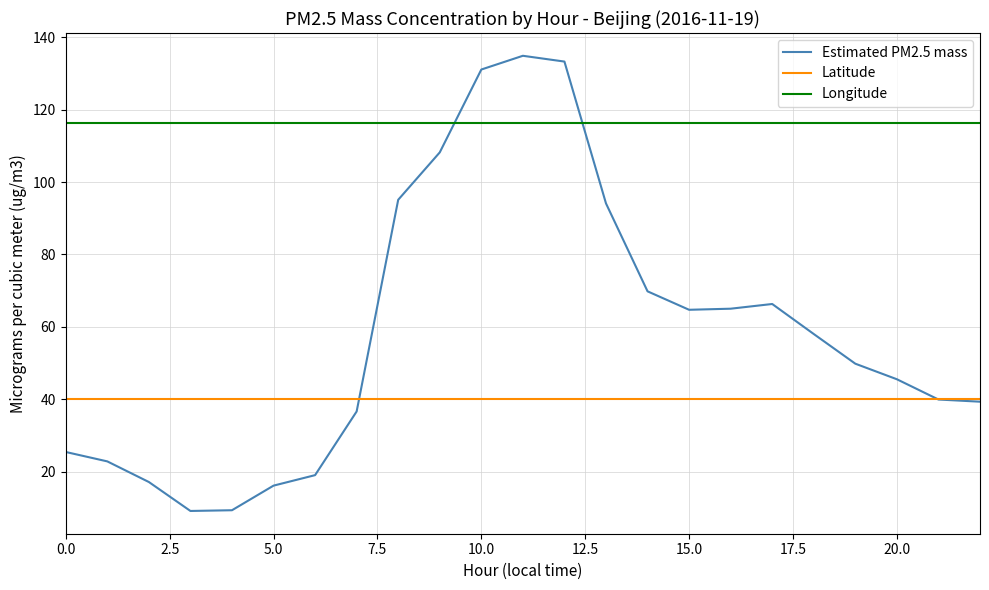

Rank the series by their maximum value, from highest to lowest.

Estimated PM2.5 mass, Longitude, Latitude